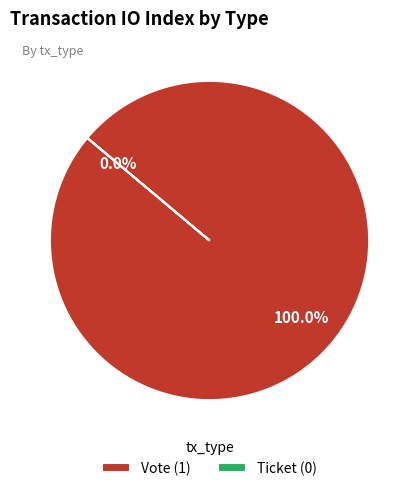

What is the largest slice in the pie chart?

Vote